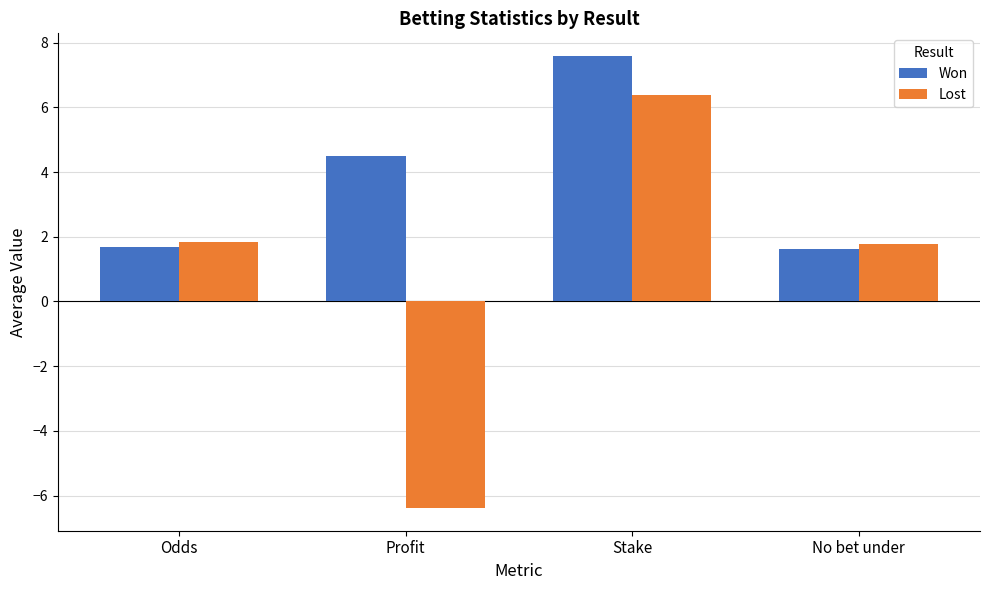

The Lost series shows 8.7 at Stake. True or false?

False